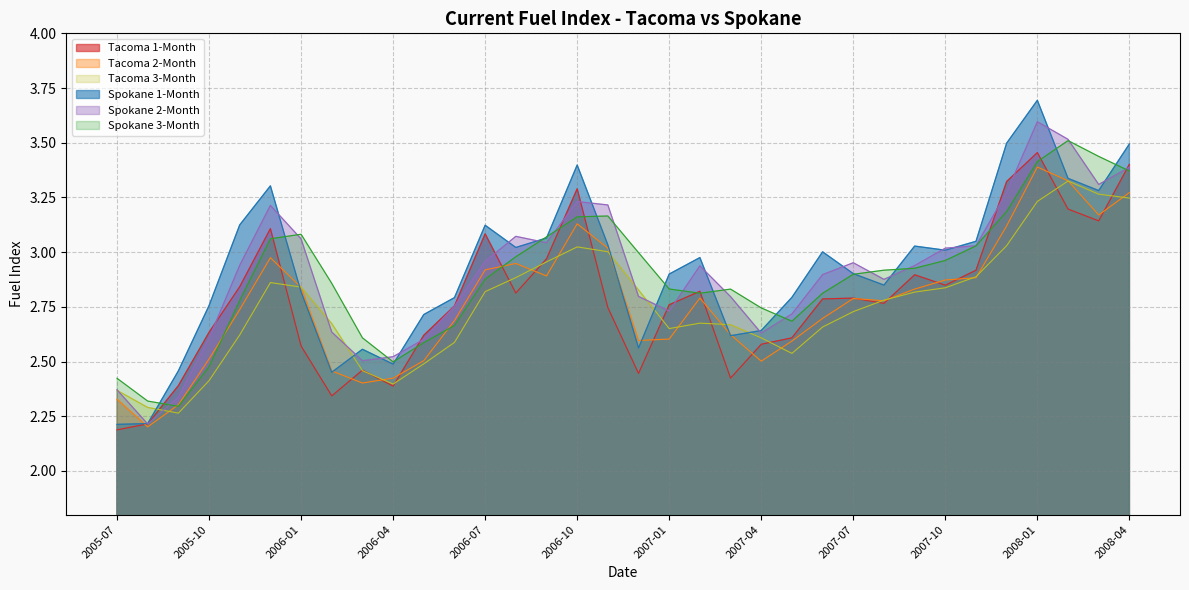

List the series in order of their peak value, lowest first.

Tacoma 3-Month, Tacoma 2-Month, Tacoma 1-Month, Spokane 3-Month, Spokane 2-Month, Spokane 1-Month